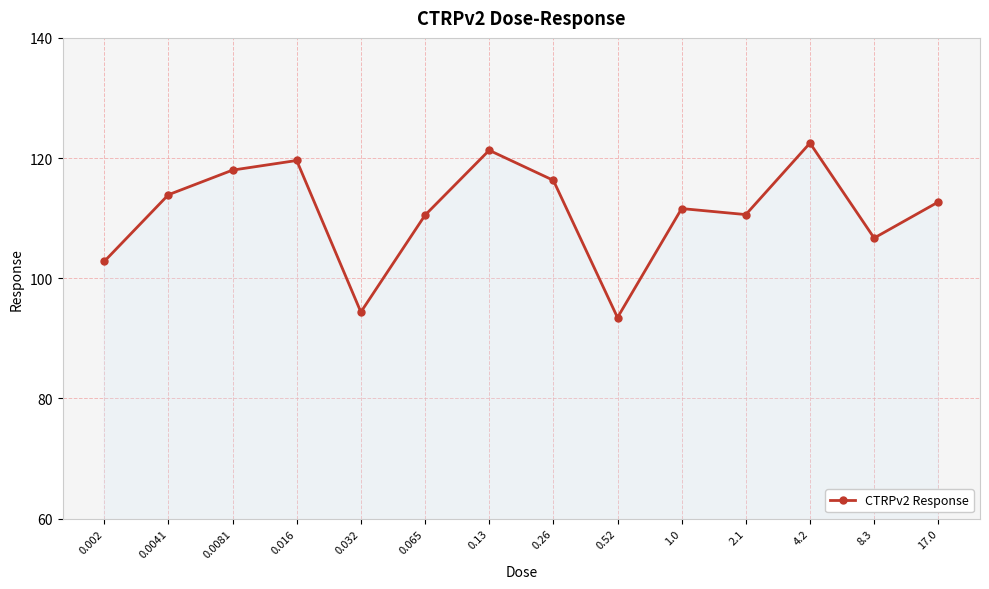

What is the minimum value shown in the chart?

93.5